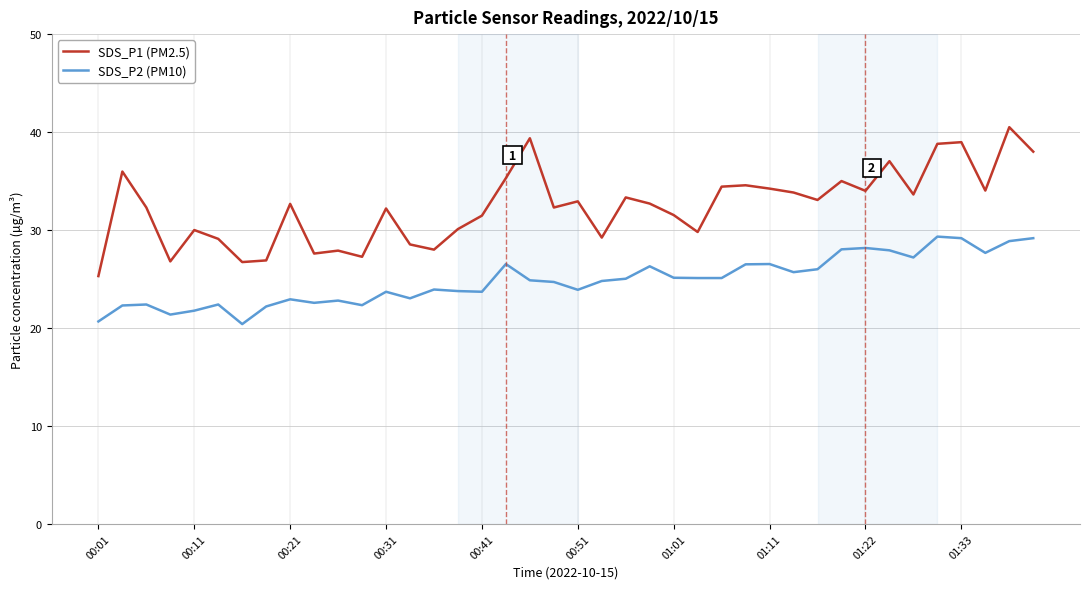

Which series has the largest total across all categories?

SDS_P1 (PM2.5)